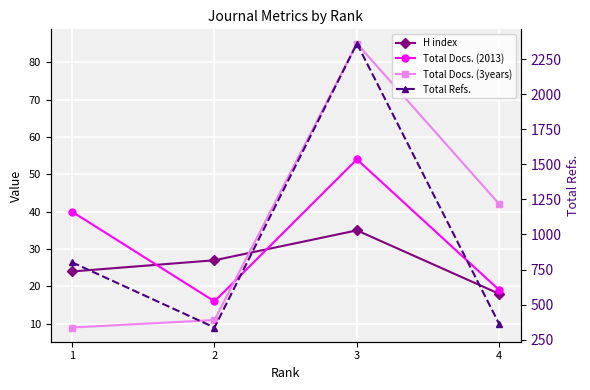

Is this an area chart (filled region under the line)?

No